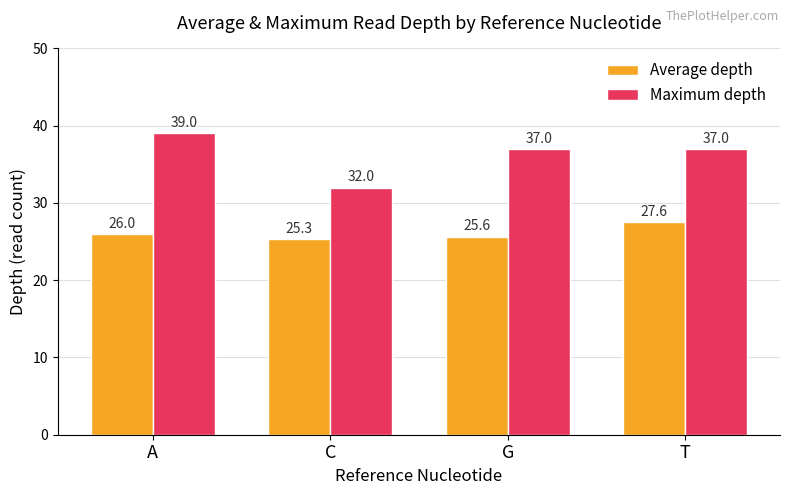

Which series changed the most between C and T?

Maximum depth